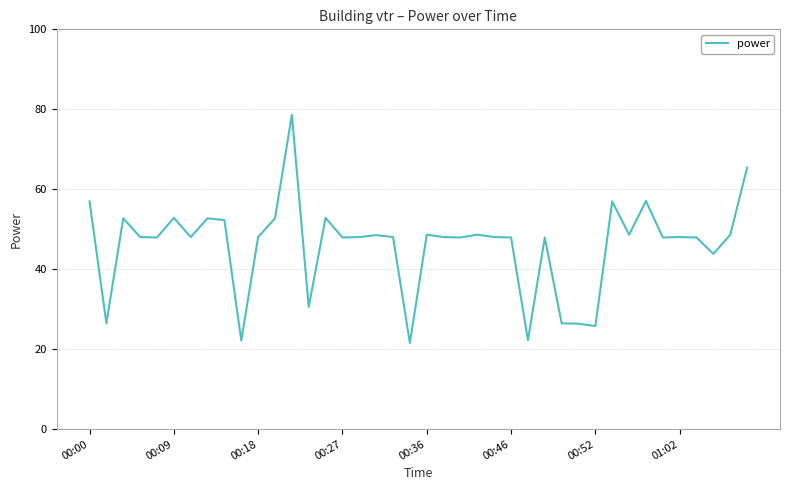

What is the maximum value shown in the chart?

78.6